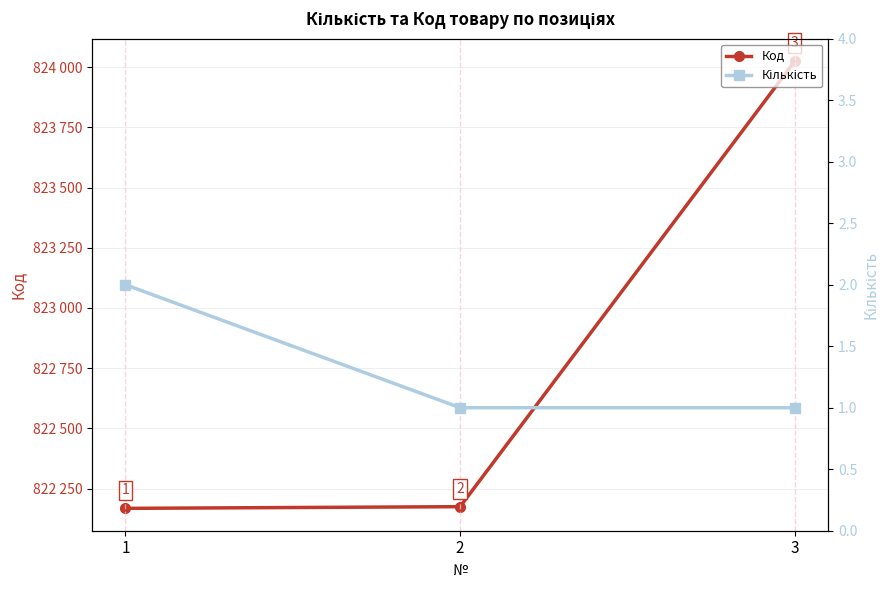

Count the number of data series in this chart.

2